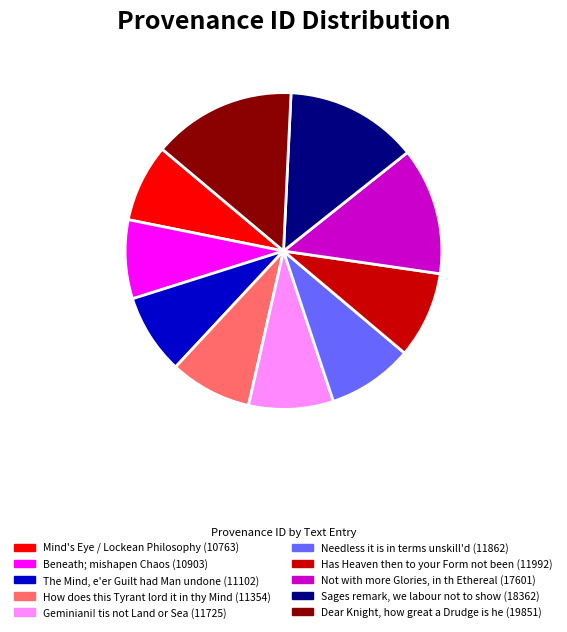

Is there any slice that represents more than half of the pie?

No